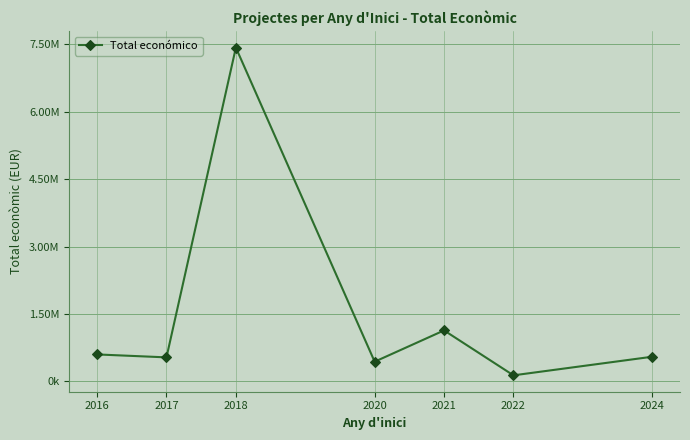

Reading left to right, list all the values displayed in this chart.

2016=601241.0	2017=535769.0	2018=7429975.0	2020=439594.7	2021=1135883.1	2022=135984.4	2024=550111.0